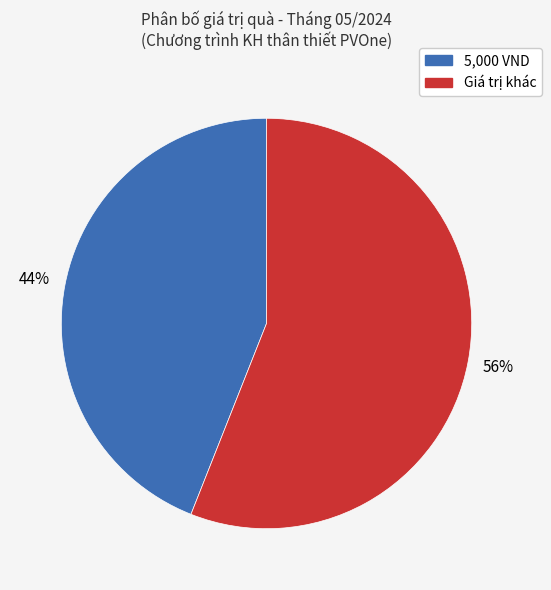

Is there a majority slice in this chart?

Yes